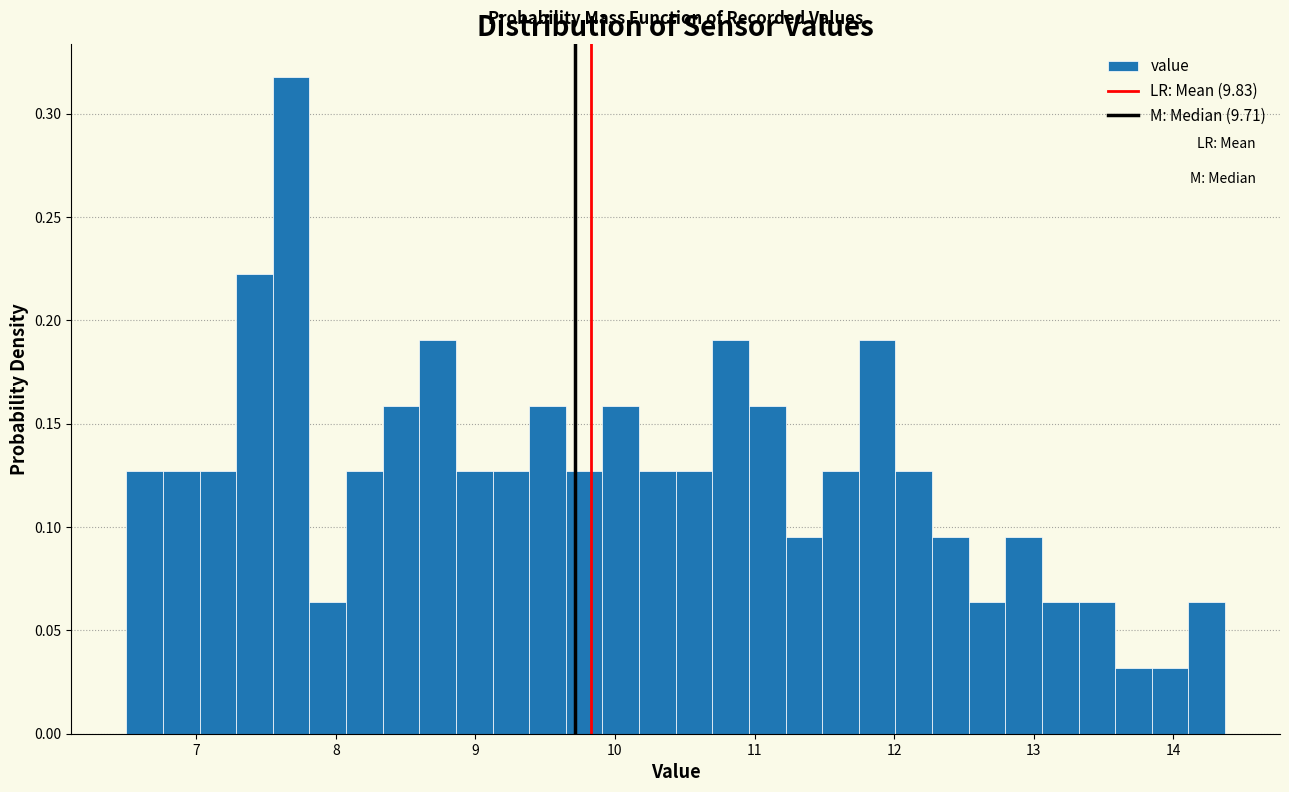

Around what value on the x-axis is the tallest bar? Give the approximate position of its centre, as read against the axis.

7.7